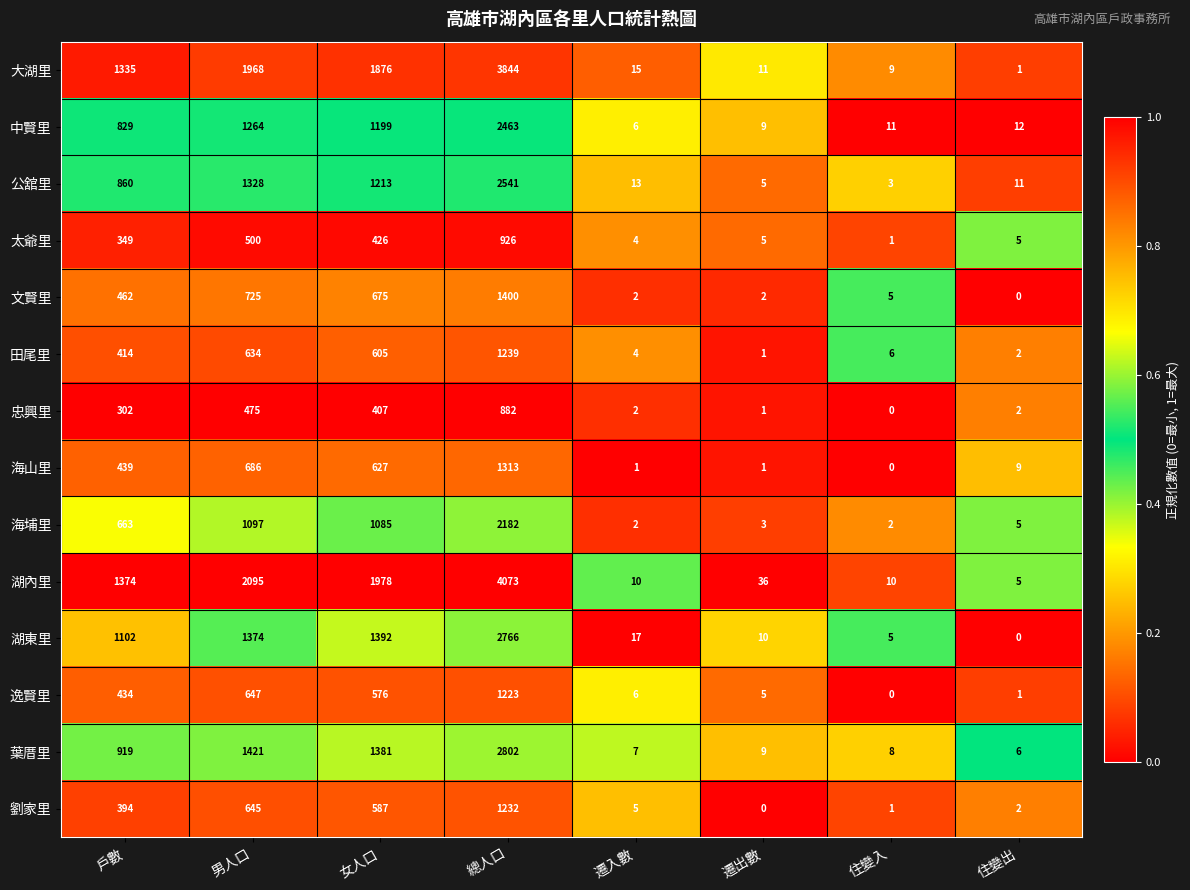

At how many categories does at least one series exceed 0?

8